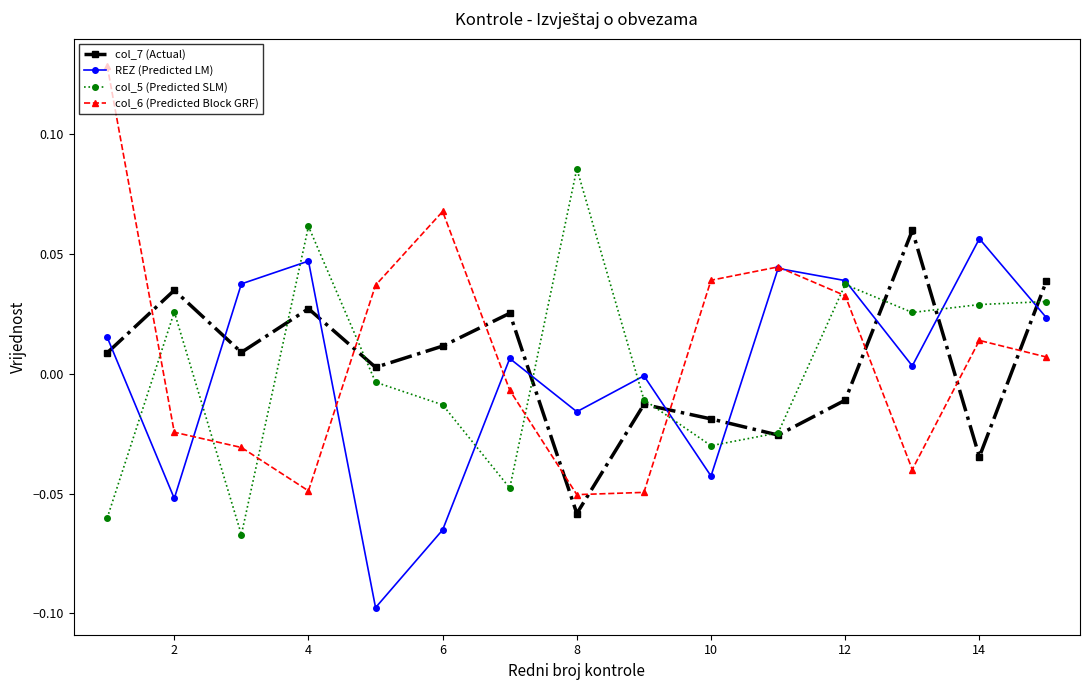

How many data points does each series have?

15